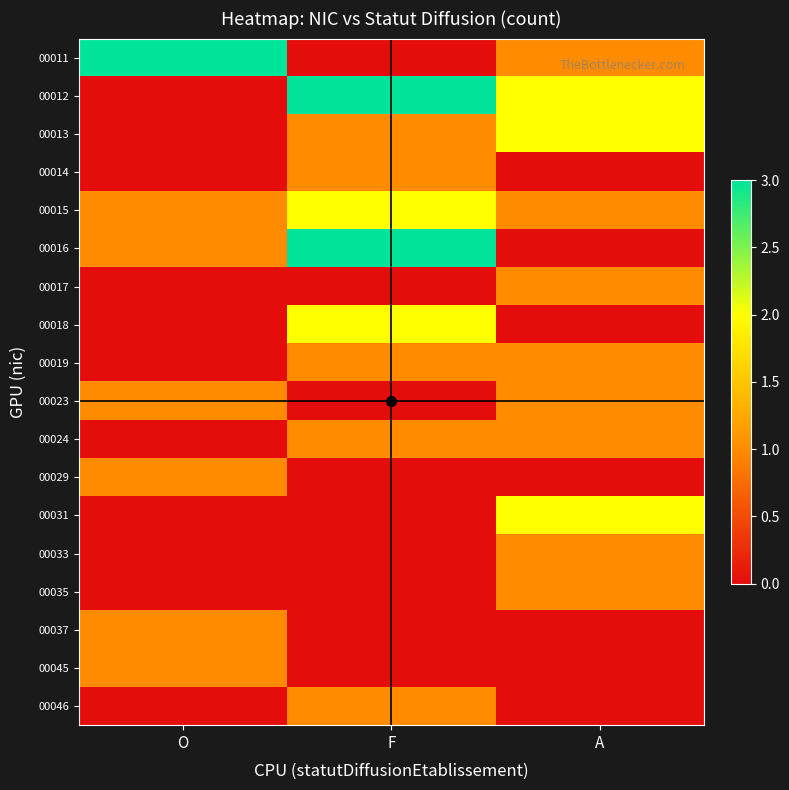

Reading left to right, what are all the values shown in this chart?

00011: O=3	F=0	A=1
00012: O=0	F=3	A=2
00013: O=0	F=1	A=2
00014: O=0	F=1	A=0
00015: O=1	F=2	A=1
00016: O=1	F=3	A=0
00017: O=0	F=0	A=1
00018: O=0	F=2	A=0
00019: O=0	F=1	A=1
00023: O=1	F=0	A=1
00024: O=0	F=1	A=1
00029: O=1	F=0	A=0
00031: O=0	F=0	A=2
00033: O=0	F=0	A=1
00035: O=0	F=0	A=1
00037: O=1	F=0	A=0
00045: O=1	F=0	A=0
00046: O=0	F=1	A=0